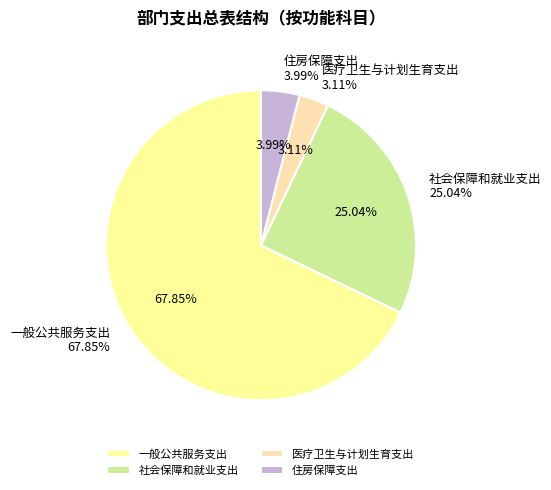

How much of the chart is everything except 住房保障支出?

96.0%